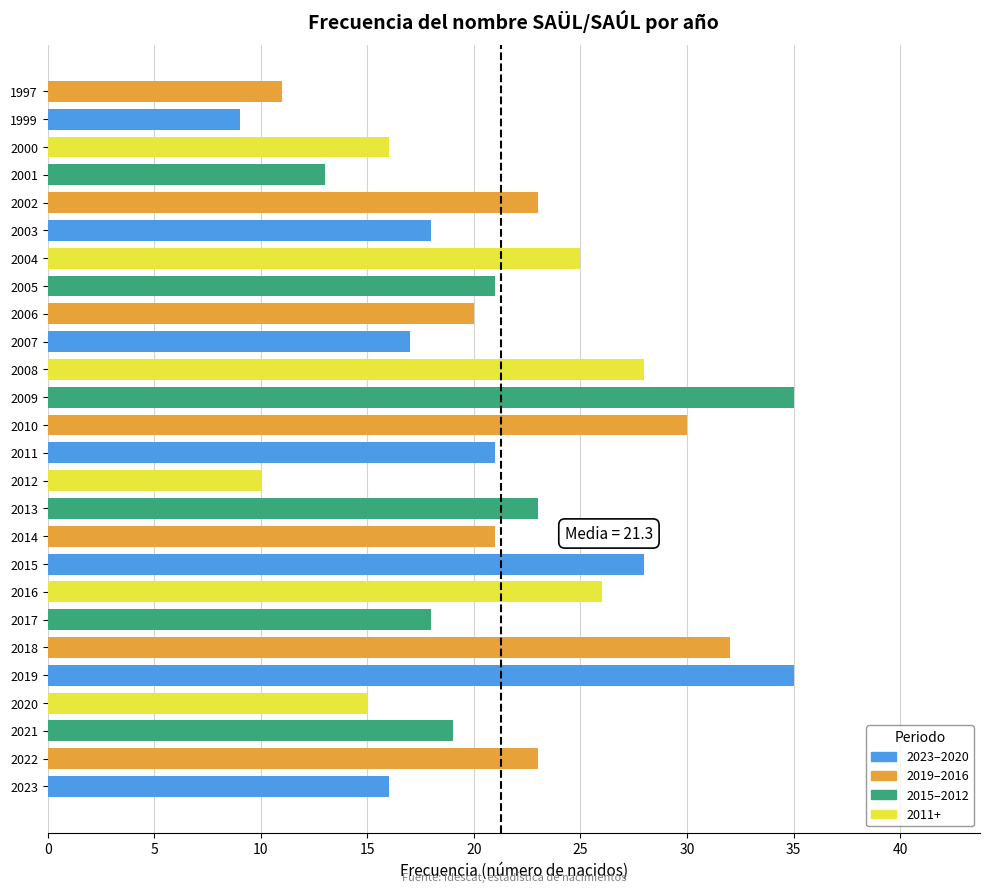

Which has a higher value, 2019 or 2007?

2019